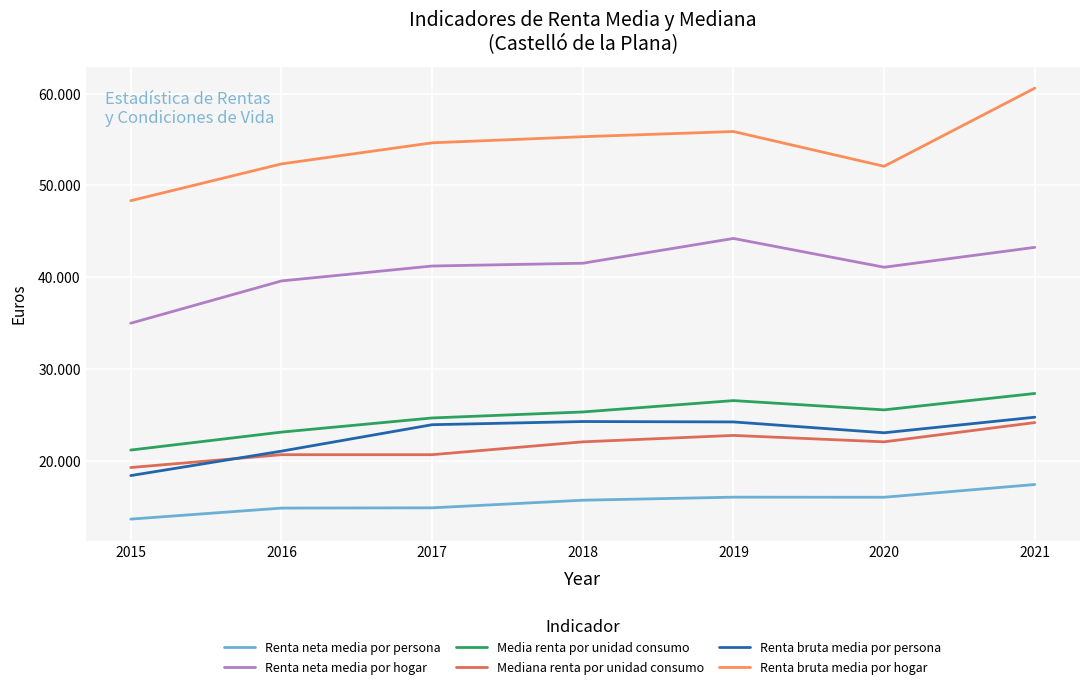

Where is the first local maximum for Media renta por unidad consumo?

2019